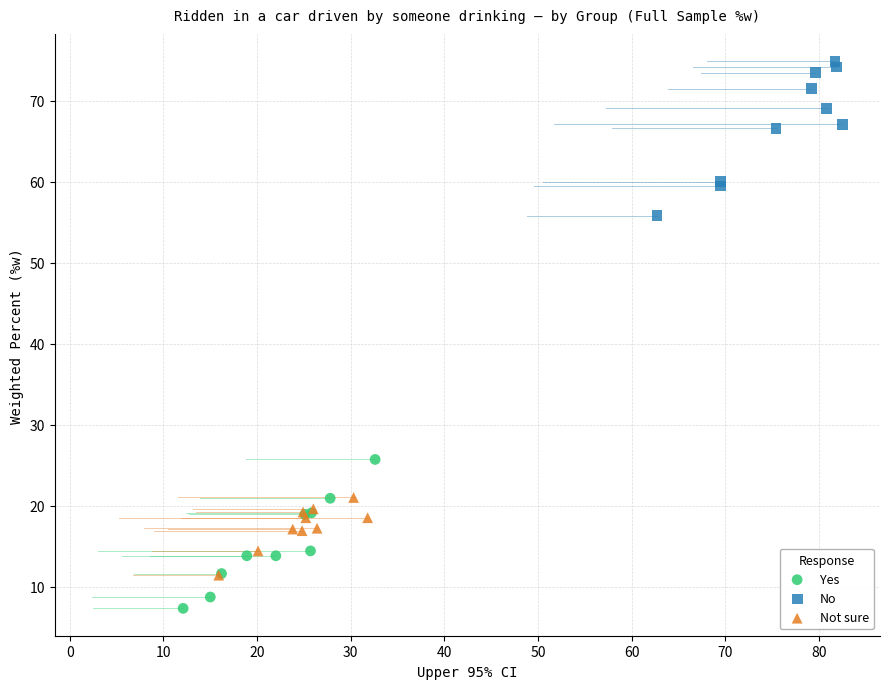

Which series reaches the maximum Y coordinate?

No